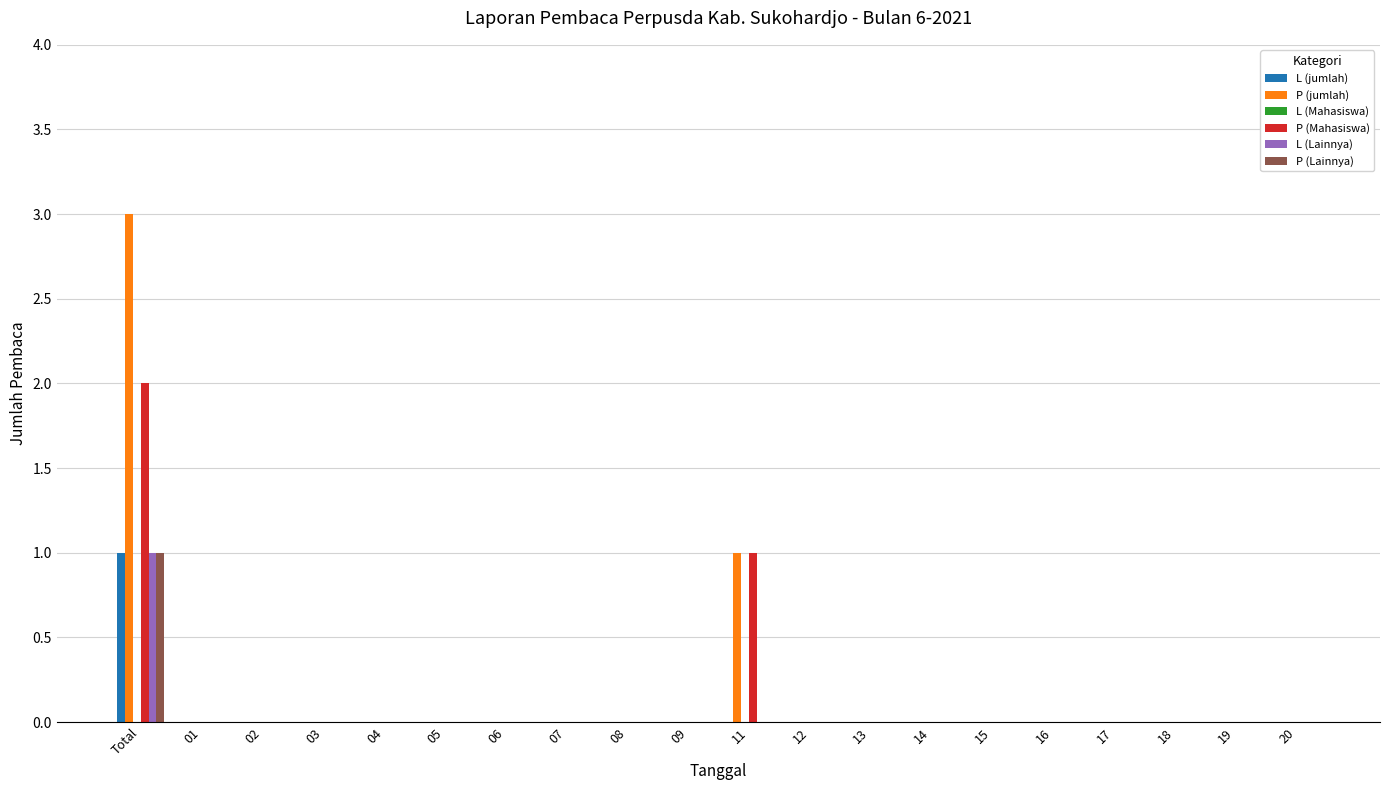

At which category is the sum across all series the highest?

Total